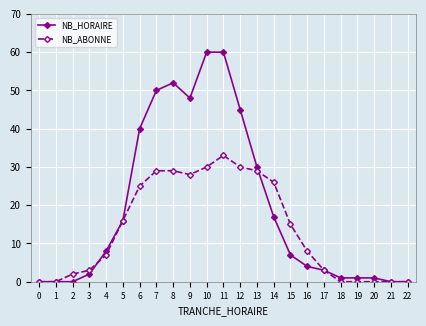

How many series are shown in this chart?

2